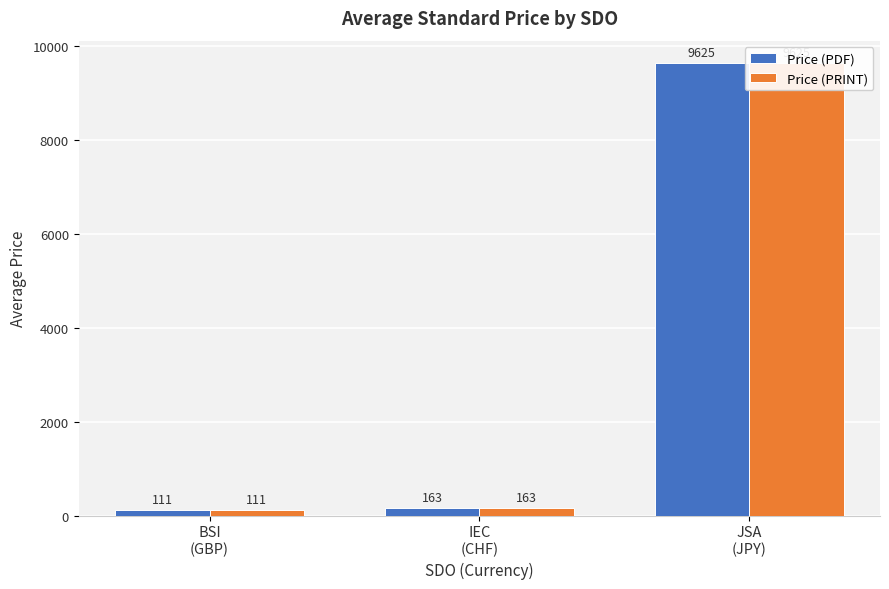

What is the maximum value shown in the chart?

9625.0